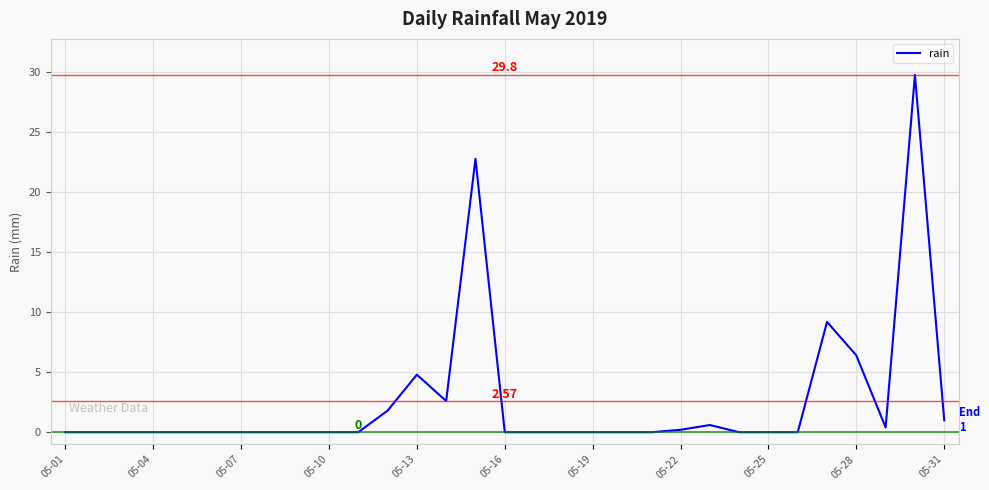

How many lines are shown in the chart?

1